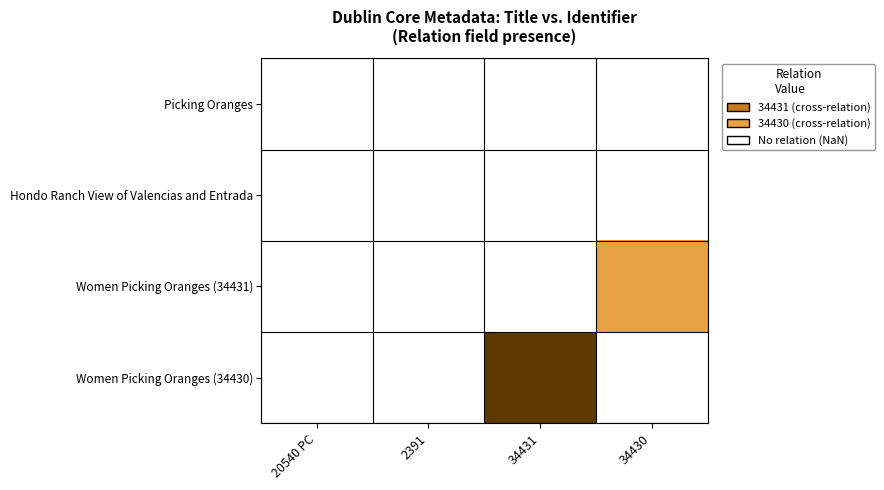

Rank the series at 2391 from highest to lowest value.

Picking Oranges, Hondo Ranch View of Valencias and Entrada, Women Picking Oranges (34431), Women Picking Oranges (34430)